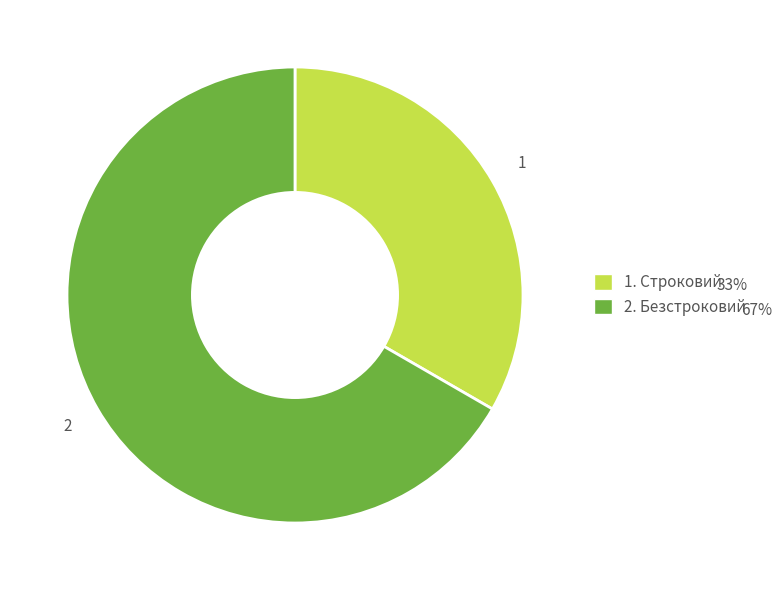

Does any single category account for the majority?

Yes